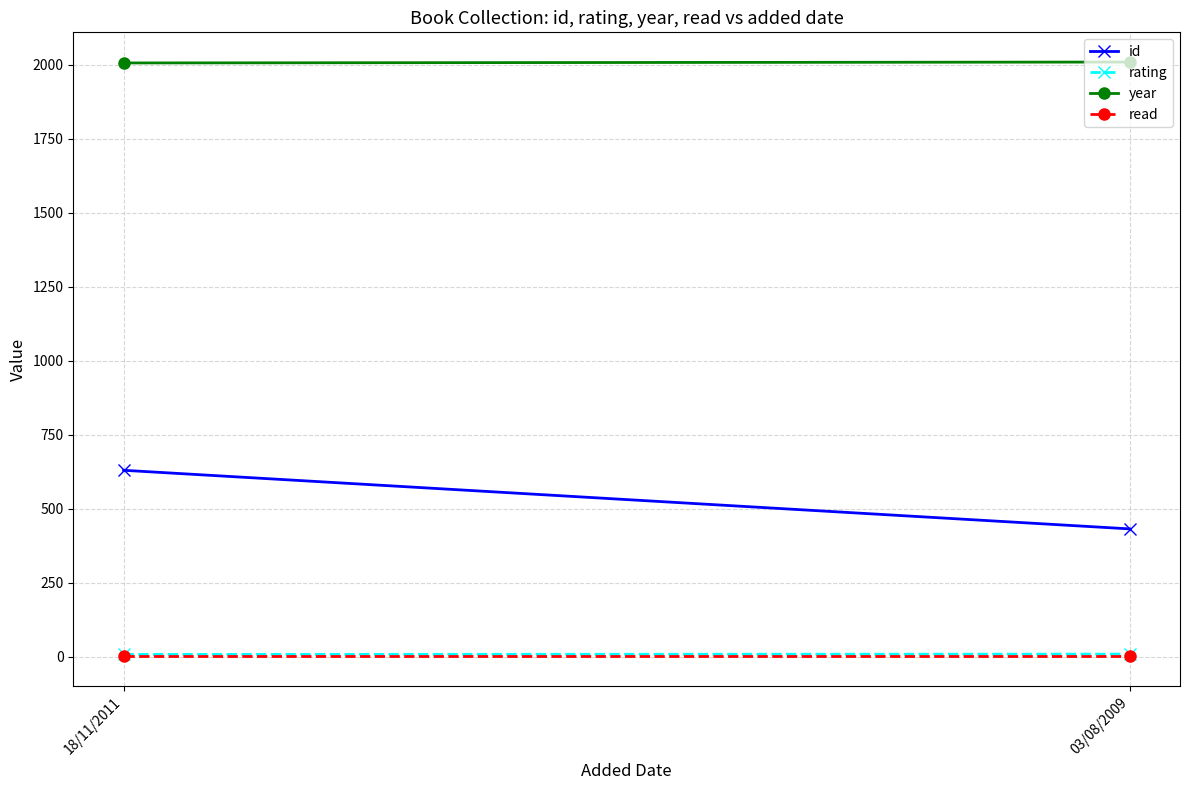

Rank the series at 03/08/2009 from highest to lowest value.

year, id, rating, read